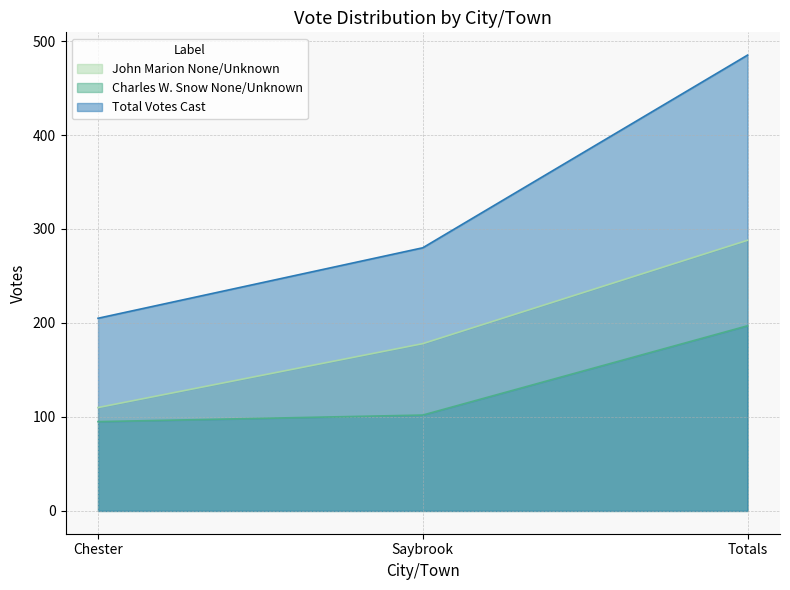

How many Total Votes Cast values are between 205 and 485?

3